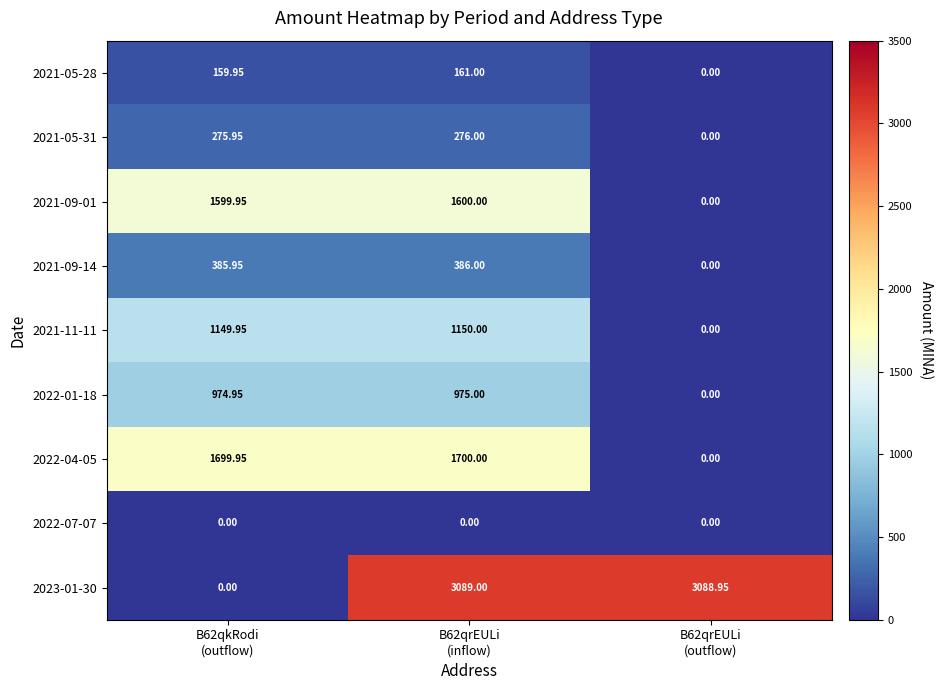

How many values in the 2022-01-18 series exceed 974?

2